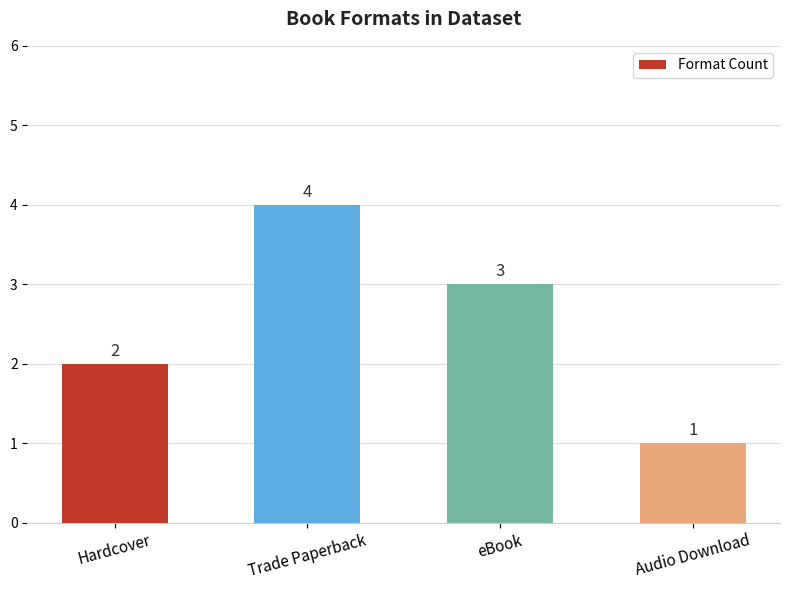

Rank the categories by value from highest to lowest.

Trade Paperback, eBook, Hardcover, Audio Download